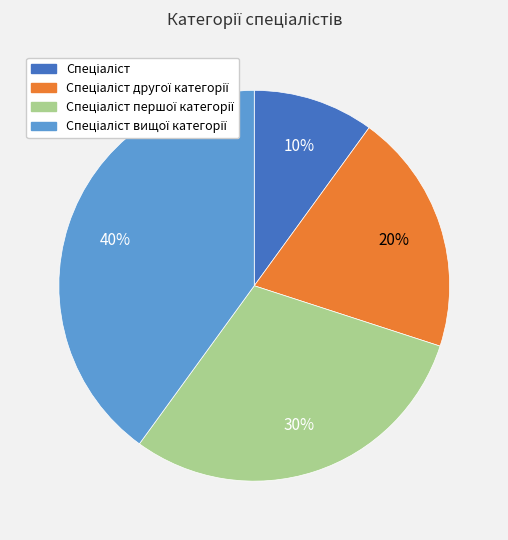

Is there any slice that represents more than half of the pie?

No